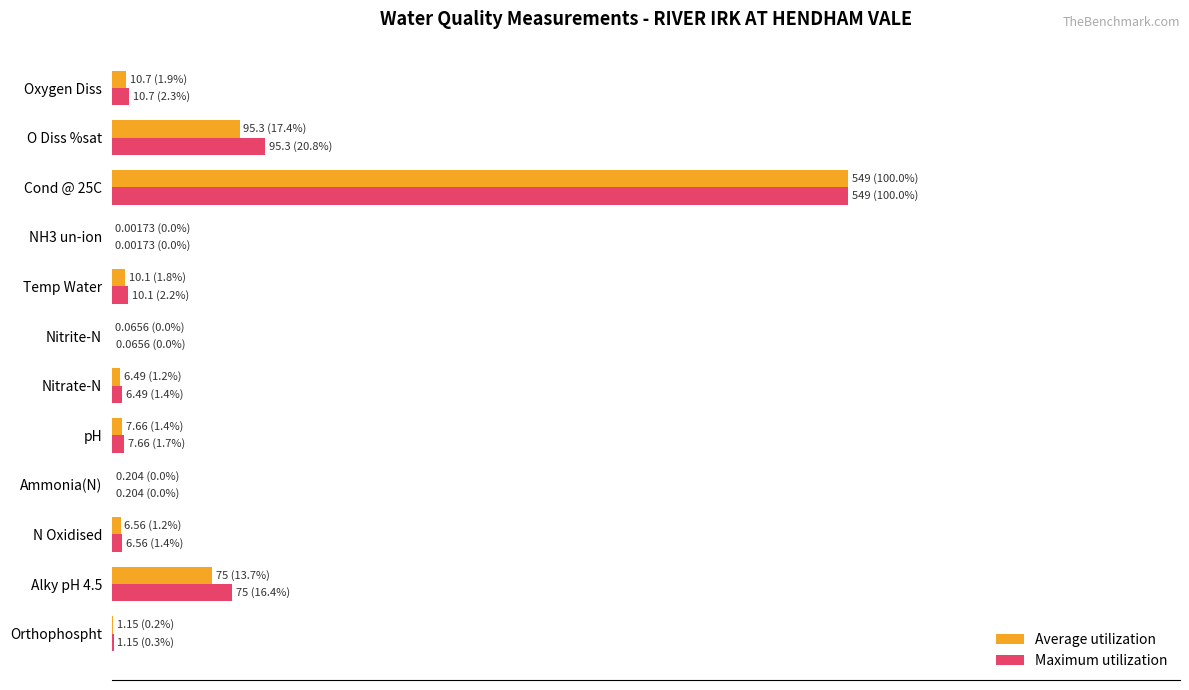

Rank the series by their maximum value, from highest to lowest.

Average utilization, Maximum utilization